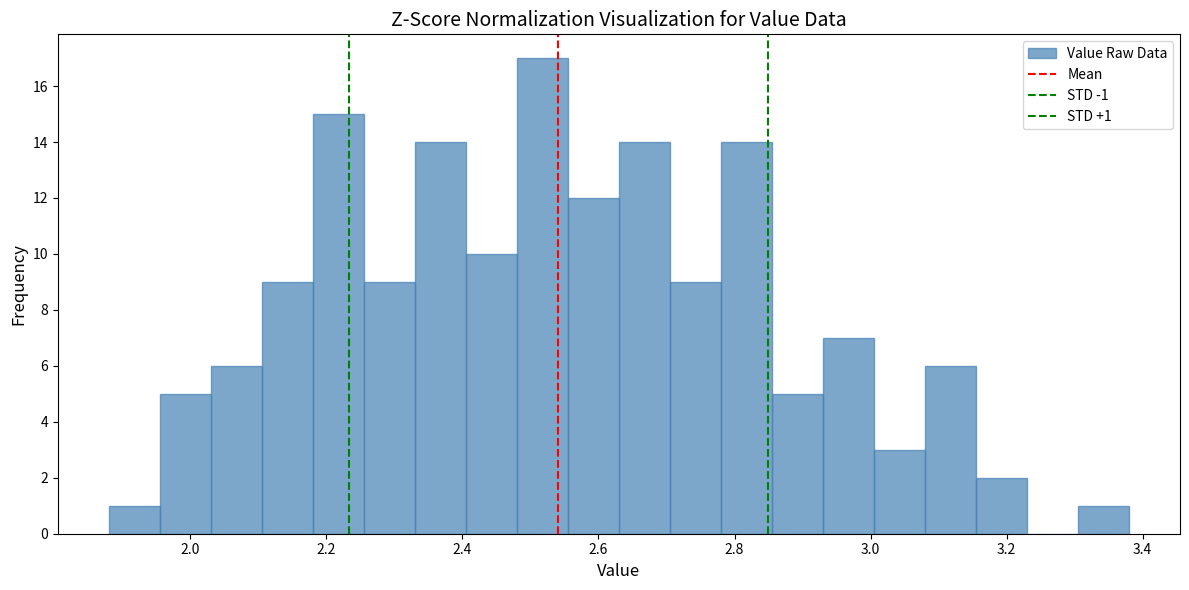

Around what value on the x-axis is the tallest bar? Give the approximate position of its centre, as read against the axis.

2.52